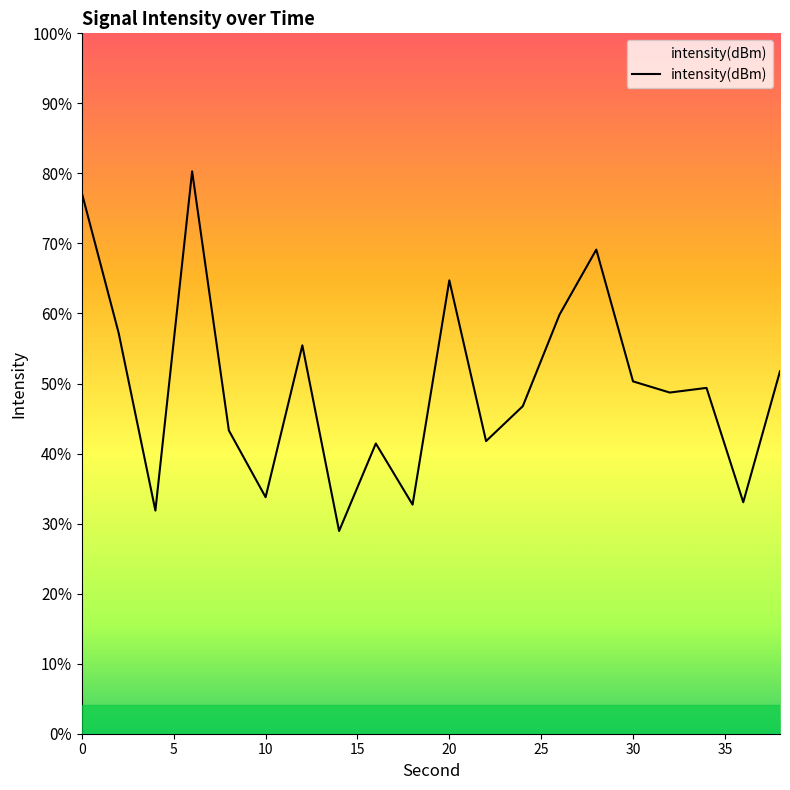

Where is the first local maximum?

6